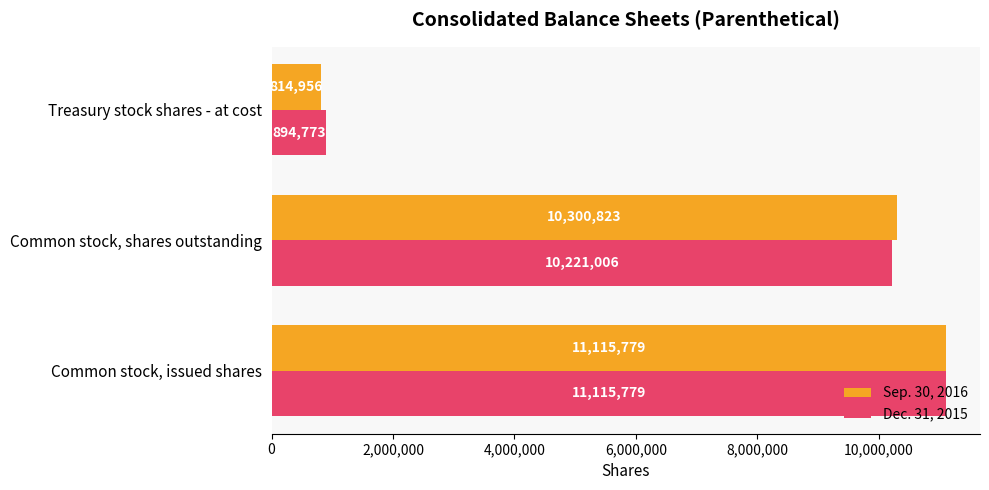

What is the average value of the Dec. 31, 2015 series?

7410519